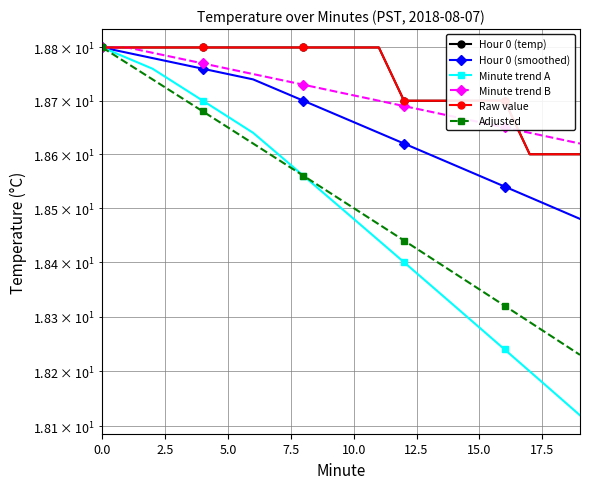

Does the chart have visible grid lines?

Yes